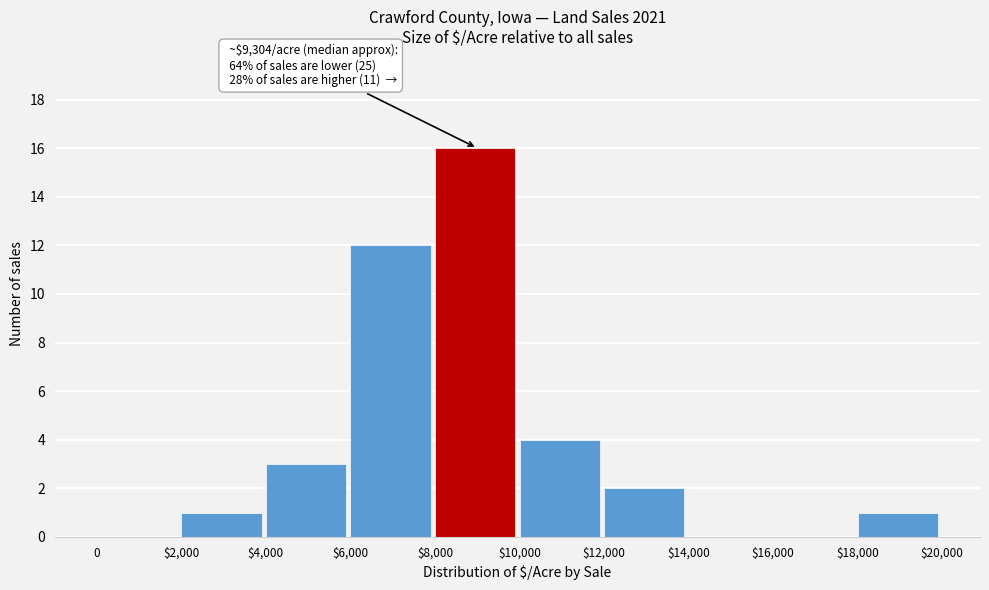

At which category does the chart reach its peak across all series?

$8,000